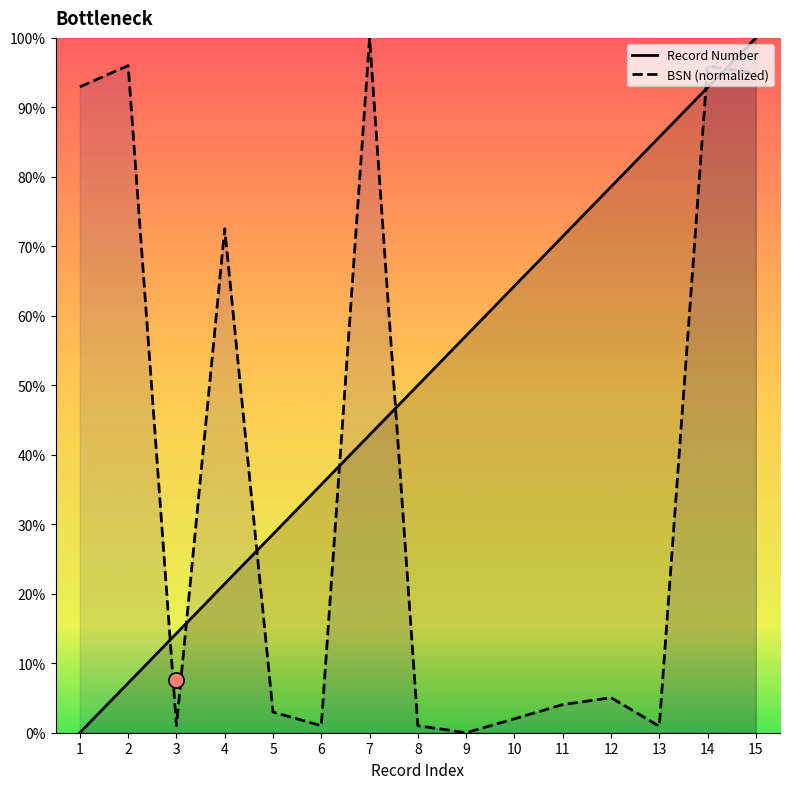

Which series reaches the minimum Y coordinate?

Record Number